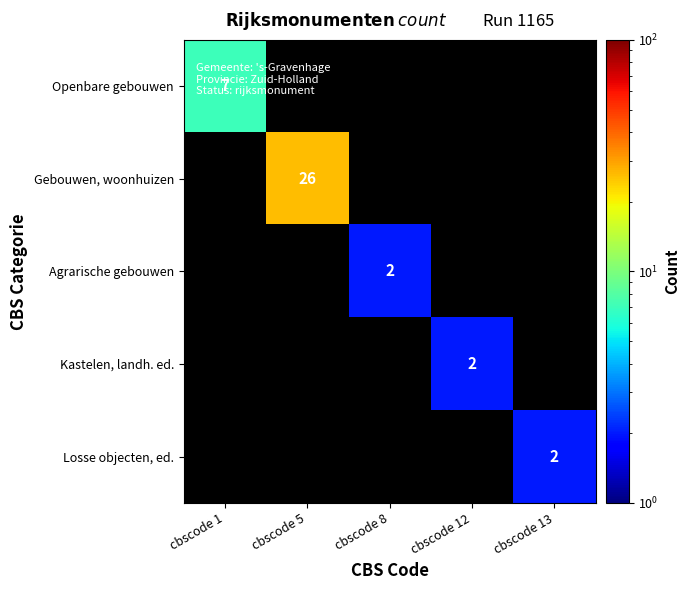

Between cbscode 8 and cbscode 12, which is larger?

cbscode 12